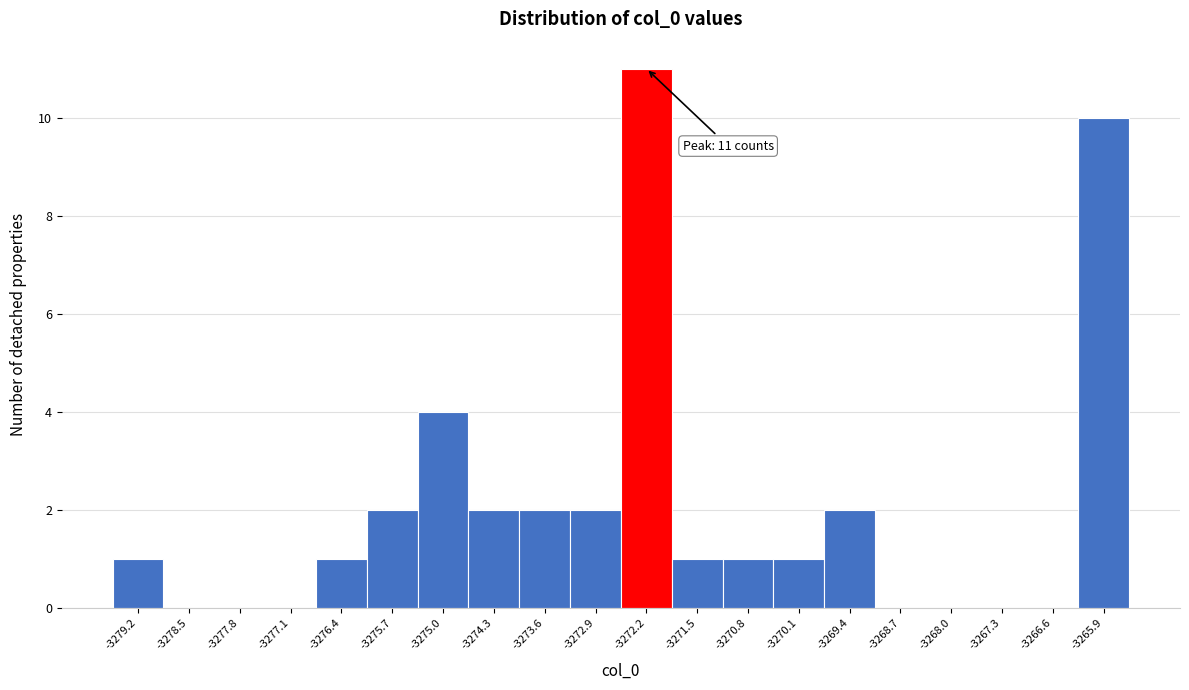

Over which range of the x-axis is the bar tallest?

-3272.5 to -3271.8